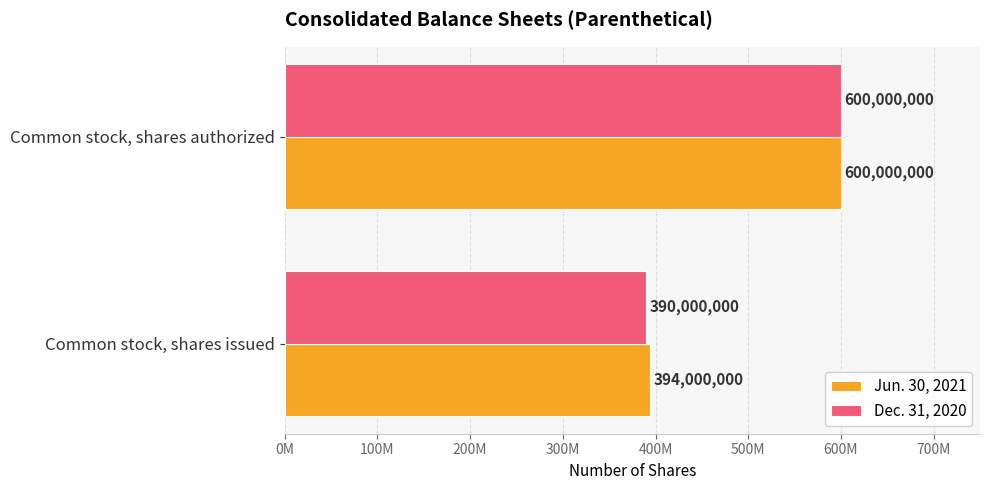

What are all the series names shown in the legend?

Jun. 30, 2021, Dec. 31, 2020